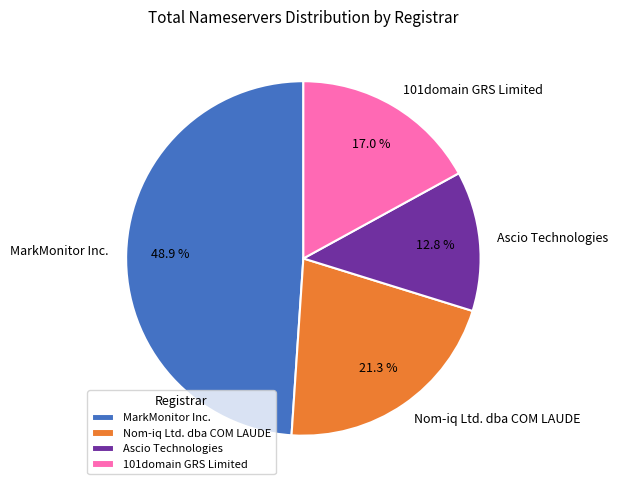

To the nearest percent, what percentage of the pie is Nom-iq Ltd. dba COM LAUDE?

21%